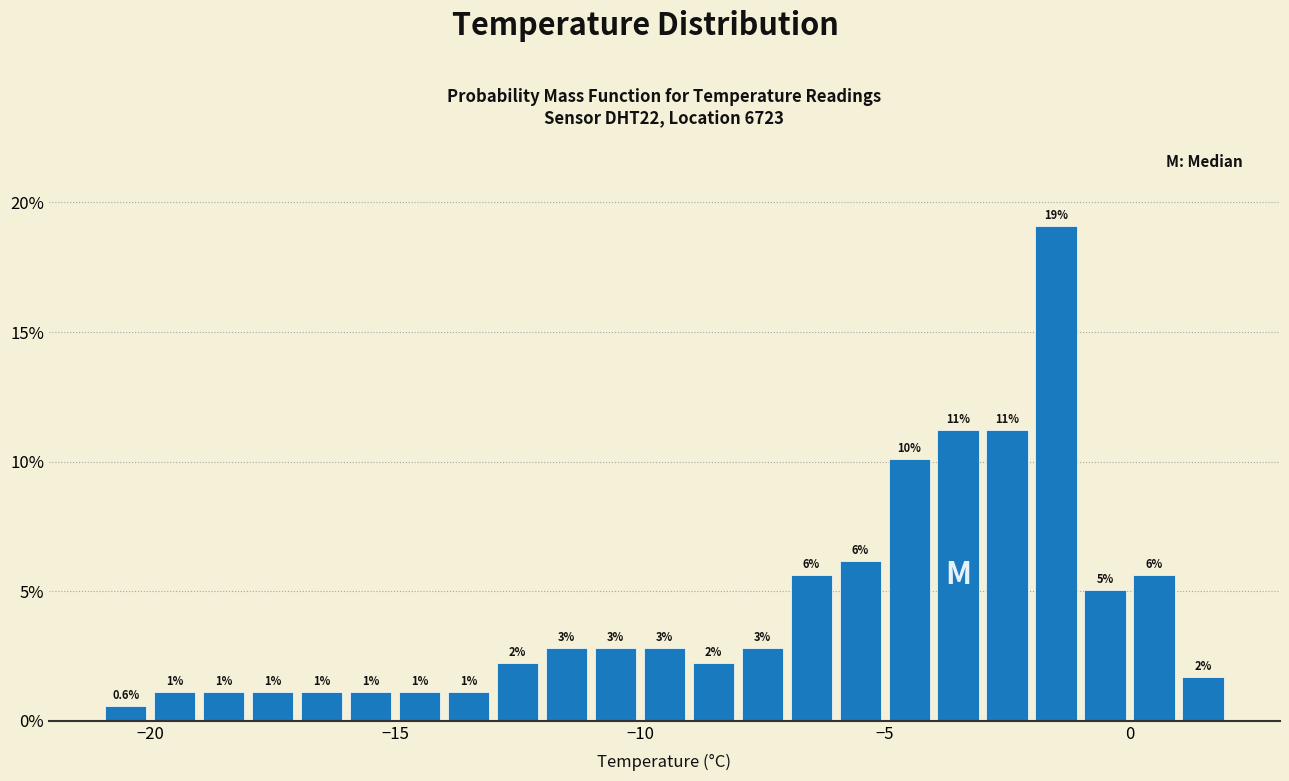

Read against the x-axis, roughly where is the centre of the tallest bar?

-1.5